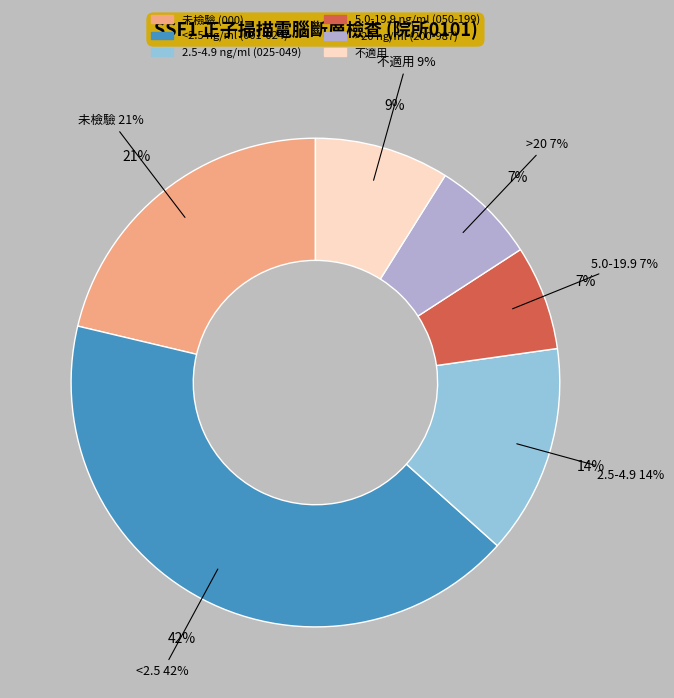

How many segments does this pie chart have?

6